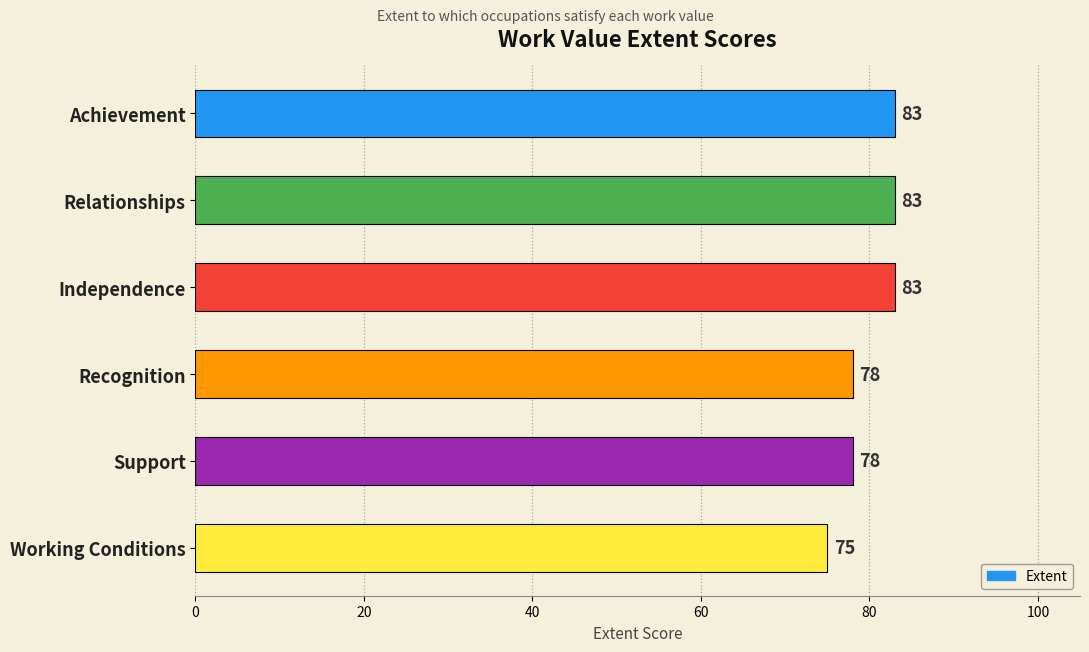

What is the change in value from Independence to Recognition?

-5